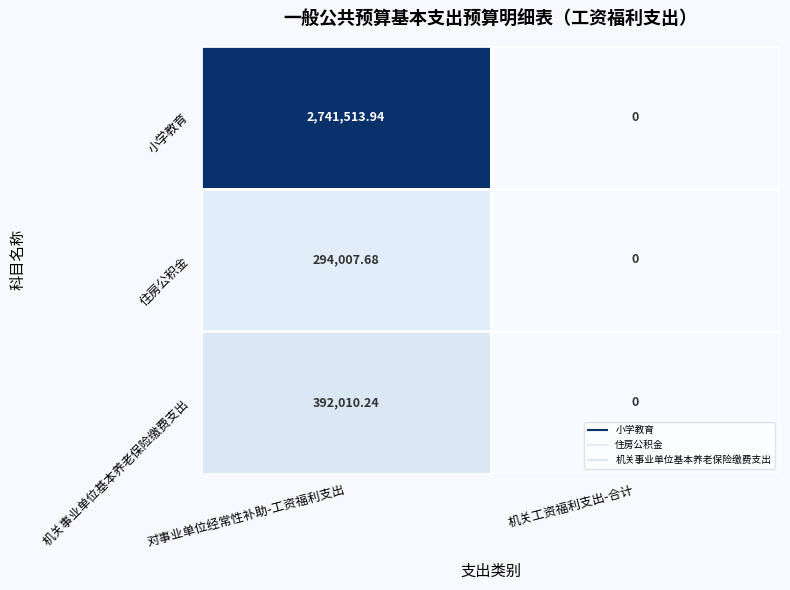

Is the value of 机关事业单位基本养老保险缴费支出 at 对事业单位经常性补助-工资福利支出 greater than the value of 住房公积金 at 机关工资福利支出-合计?

Yes